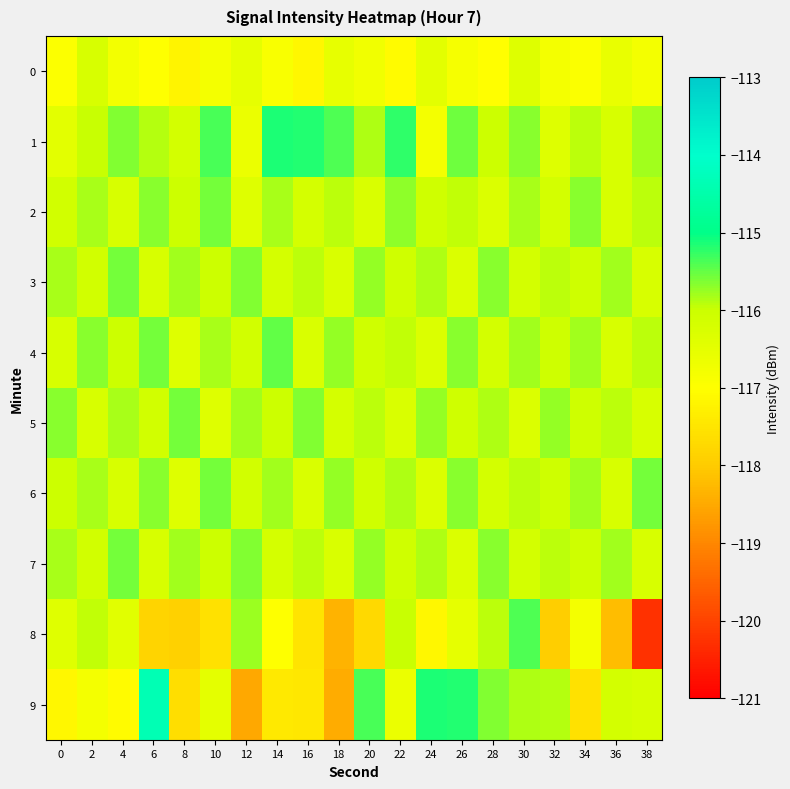

What is the smallest value displayed?

-120.3